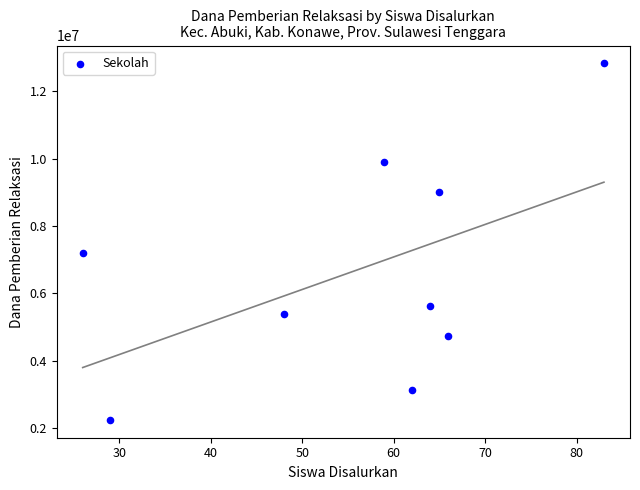

What is the average Y value?

6675000